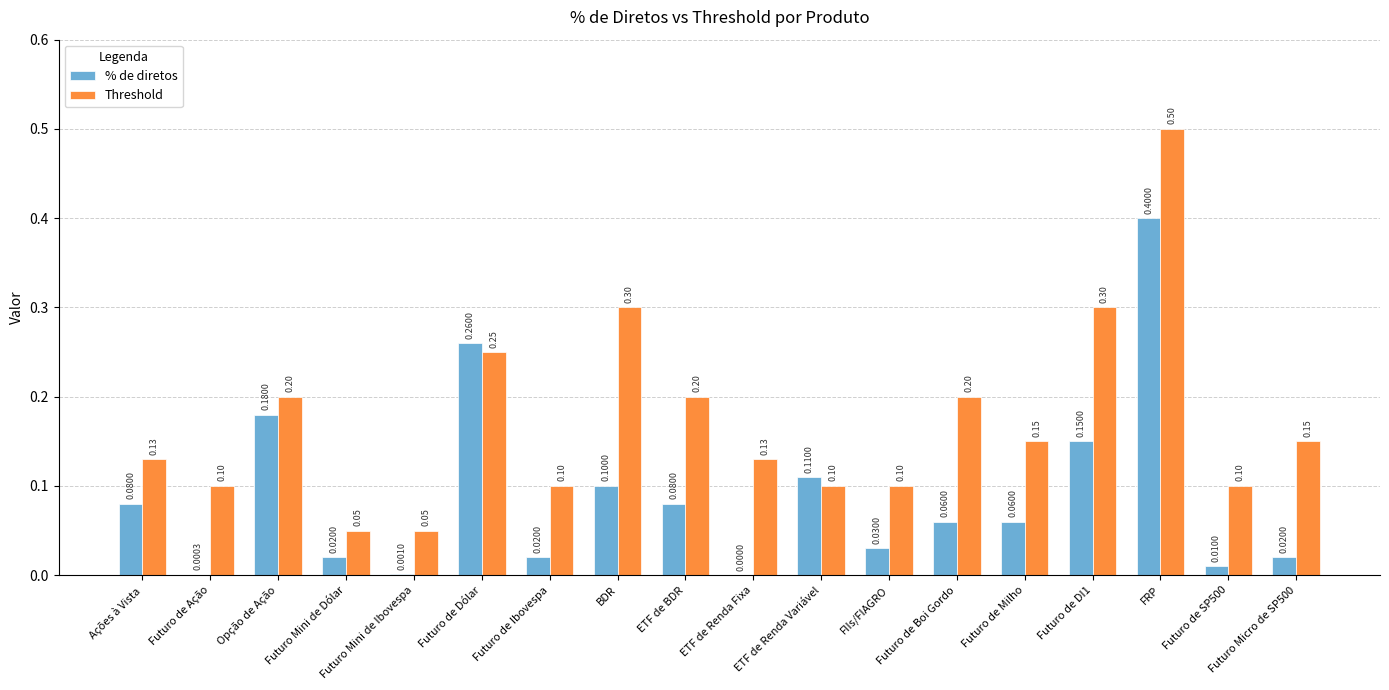

How many groups of bars are there?

18